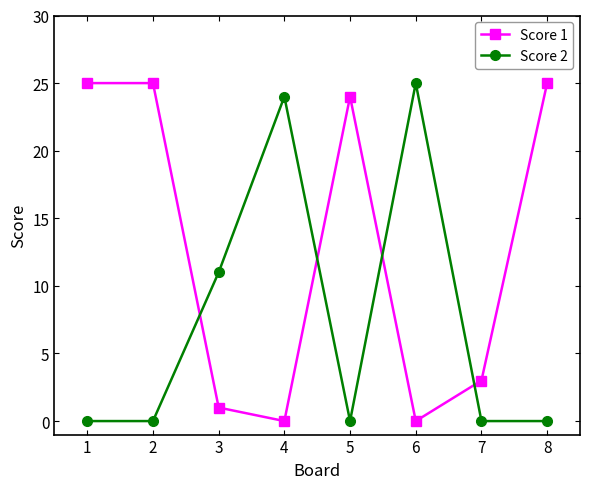

How many lines are shown in the chart?

2